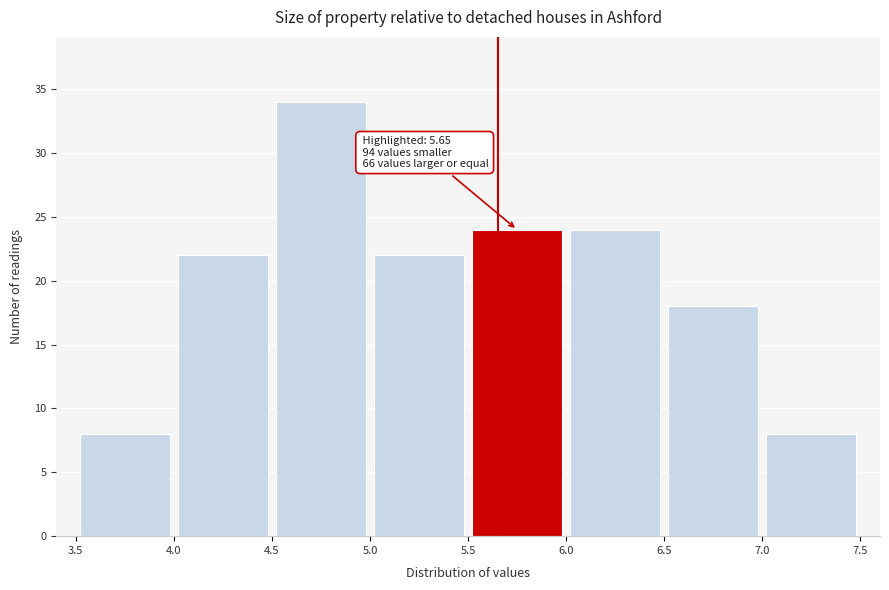

Which range on the x-axis has the tallest bar?

4.5 to 5.0